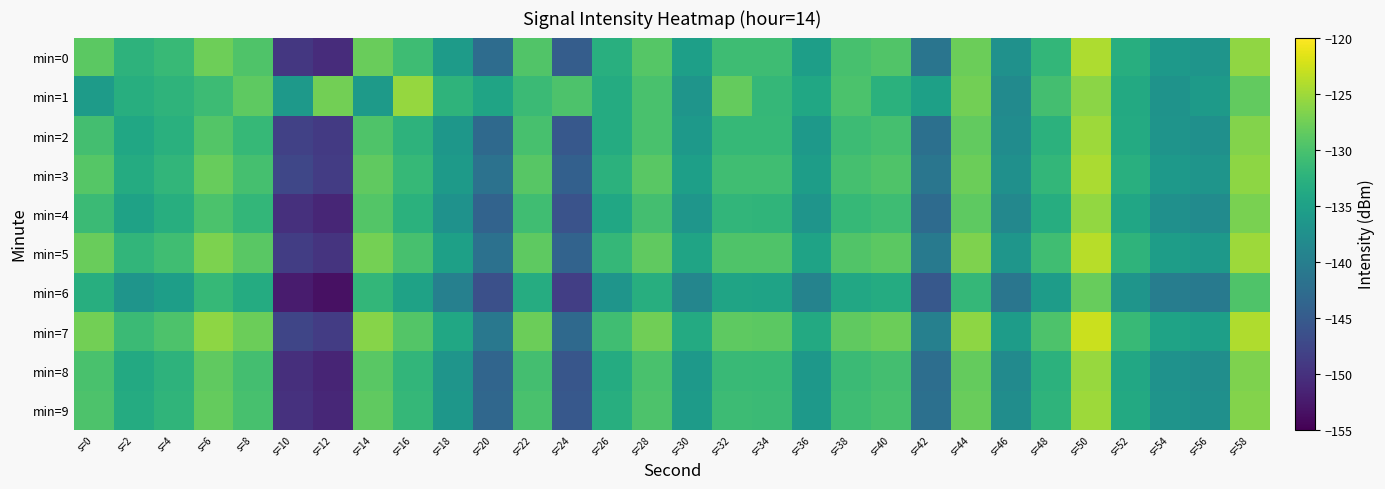

Reading left to right, list all the values displayed in this chart.

min=0: s=0=-128.8	s=2=-132.3	s=4=-131.5	s=6=-127.7	s=8=-129.7	s=10=-149.3	s=12=-150.5	s=14=-128.0	s=16=-130.9	s=18=-135.8	s=20=-142.6	s=22=-129.5	s=24=-144.6	s=26=-132.9	s=28=-129.2	s=30=-135.2	s=32=-130.8	s=34=-130.8	s=36=-135.4	s=38=-130.2	s=40=-129.5	s=42=-141.4	s=44=-127.8	s=46=-137.3	s=48=-131.9	s=50=-124.3	s=52=-133.0	s=54=-136.2	s=56=-136.7	s=58=-125.8
min=1: s=0=-135.7	s=2=-133.1	s=4=-132.2	s=6=-131.0	s=8=-128.7	s=10=-136.2	s=12=-127.4	s=14=-135.9	s=16=-125.5	s=18=-132.2	s=20=-134.5	s=22=-131.2	s=24=-129.8	s=26=-133.4	s=28=-130.1	s=30=-136.8	s=32=-128.3	s=34=-131.7	s=36=-134.2	s=38=-129.9	s=40=-132.6	s=42=-135.1	s=44=-127.5	s=46=-138.2	s=48=-130.5	s=50=-126.1	s=52=-133.7	s=54=-137.0	s=56=-135.9	s=58=-128.4
min=2: s=0=-130.5	s=2=-134.1	s=4=-132.8	s=6=-129.3	s=8=-131.6	s=10=-148.2	s=12=-149.1	s=14=-129.7	s=16=-132.4	s=18=-136.5	s=20=-143.1	s=22=-130.2	s=24=-145.3	s=26=-133.4	s=28=-130.1	s=30=-136.0	s=32=-131.5	s=34=-131.6	s=36=-136.1	s=38=-131.0	s=40=-130.3	s=42=-142.1	s=44=-128.4	s=46=-138.0	s=48=-132.5	s=50=-125.1	s=52=-133.6	s=54=-136.9	s=56=-137.4	s=58=-126.5
min=3: s=0=-129.2	s=2=-133.5	s=4=-131.9	s=6=-128.1	s=8=-130.3	s=10=-147.5	s=12=-148.8	s=14=-128.6	s=16=-131.5	s=18=-135.9	s=20=-141.8	s=22=-129.1	s=24=-144.2	s=26=-132.5	s=28=-129.0	s=30=-135.2	s=32=-130.7	s=34=-130.8	s=36=-135.5	s=38=-130.3	s=40=-129.6	s=42=-141.3	s=44=-127.9	s=46=-137.4	s=48=-131.8	s=50=-124.5	s=52=-132.9	s=54=-136.1	s=56=-136.7	s=58=-125.9
min=4: s=0=-131.2	s=2=-134.8	s=4=-133.1	s=6=-129.9	s=8=-131.8	s=10=-150.1	s=12=-151.2	s=14=-129.3	s=16=-132.7	s=18=-137.1	s=20=-143.8	s=22=-130.7	s=24=-146.0	s=26=-134.1	s=28=-130.5	s=30=-136.6	s=32=-132.0	s=34=-132.1	s=36=-136.8	s=38=-131.5	s=40=-130.9	s=42=-142.8	s=44=-128.7	s=46=-138.7	s=48=-133.2	s=50=-125.7	s=52=-134.3	s=54=-137.5	s=56=-138.1	s=58=-127.1
min=5: s=0=-128.0	s=2=-132.0	s=4=-130.7	s=6=-126.9	s=8=-128.9	s=10=-148.6	s=12=-149.7	s=14=-127.3	s=16=-130.2	s=18=-135.1	s=20=-141.9	s=22=-128.7	s=24=-143.9	s=26=-131.7	s=28=-128.5	s=30=-134.5	s=32=-129.6	s=34=-129.7	s=36=-134.7	s=38=-129.5	s=40=-128.8	s=42=-140.7	s=44=-126.8	s=46=-136.6	s=48=-130.7	s=50=-123.7	s=52=-132.3	s=54=-135.5	s=56=-136.0	s=58=-125.1
min=6: s=0=-133.1	s=2=-136.7	s=4=-135.4	s=6=-131.6	s=8=-133.5	s=10=-152.3	s=12=-153.4	s=14=-131.8	s=16=-134.9	s=18=-139.7	s=20=-146.5	s=22=-133.3	s=24=-148.5	s=26=-136.7	s=28=-133.1	s=30=-139.0	s=32=-134.6	s=34=-134.7	s=36=-139.3	s=38=-134.0	s=40=-133.4	s=42=-145.3	s=44=-131.7	s=46=-141.2	s=48=-135.7	s=50=-128.2	s=52=-136.8	s=54=-140.1	s=56=-140.6	s=58=-129.7
min=7: s=0=-127.5	s=2=-131.1	s=4=-129.8	s=6=-126.0	s=8=-127.9	s=10=-147.7	s=12=-148.8	s=14=-126.3	s=16=-129.4	s=18=-134.2	s=20=-141.0	s=22=-127.8	s=24=-143.0	s=26=-130.8	s=28=-127.6	s=30=-133.6	s=32=-128.7	s=34=-128.8	s=36=-133.8	s=38=-128.6	s=40=-127.9	s=42=-139.8	s=44=-126.0	s=46=-135.7	s=48=-129.8	s=50=-122.8	s=52=-131.4	s=54=-134.7	s=56=-135.2	s=58=-124.2
min=8: s=0=-130.1	s=2=-133.7	s=4=-132.4	s=6=-128.6	s=8=-130.5	s=10=-150.3	s=12=-151.4	s=14=-128.9	s=16=-132.0	s=18=-136.8	s=20=-143.6	s=22=-130.4	s=24=-145.6	s=26=-133.4	s=28=-130.1	s=30=-136.1	s=32=-131.3	s=34=-131.4	s=36=-136.4	s=38=-131.2	s=40=-130.5	s=42=-142.4	s=44=-128.3	s=46=-138.2	s=48=-132.5	s=50=-125.4	s=52=-134.0	s=54=-137.2	s=56=-137.7	s=58=-126.8
min=9: s=0=-129.8	s=2=-133.4	s=4=-132.1	s=6=-128.3	s=8=-130.2	s=10=-150.0	s=12=-151.1	s=14=-128.6	s=16=-131.7	s=18=-136.5	s=20=-143.3	s=22=-130.1	s=24=-145.3	s=26=-133.1	s=28=-129.8	s=30=-135.8	s=32=-131.0	s=34=-131.1	s=36=-136.1	s=38=-130.9	s=40=-130.2	s=42=-142.1	s=44=-128.0	s=46=-137.9	s=48=-132.2	s=50=-125.1	s=52=-133.7	s=54=-136.9	s=56=-137.4	s=58=-126.5